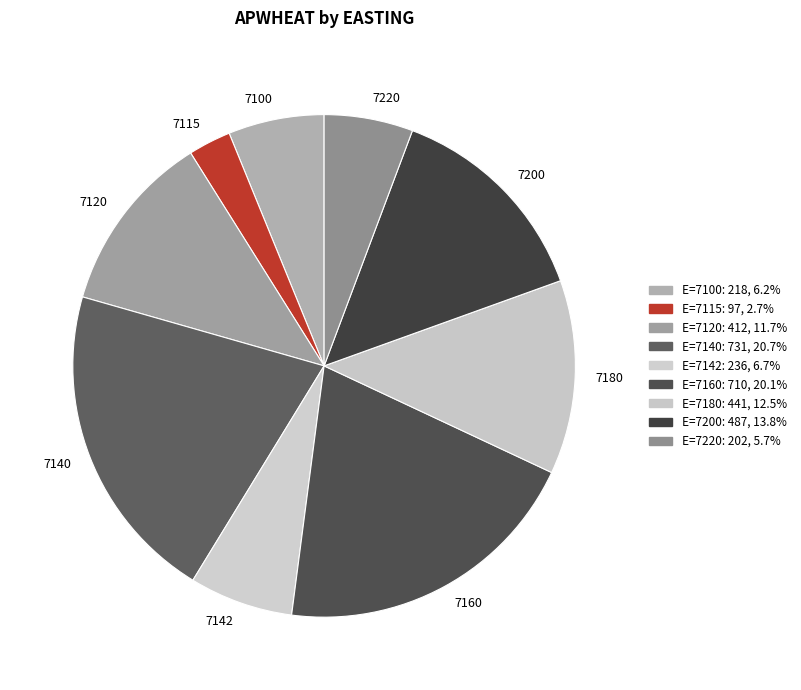

Combined, do 7115 and 7200 account for over 50%?

No